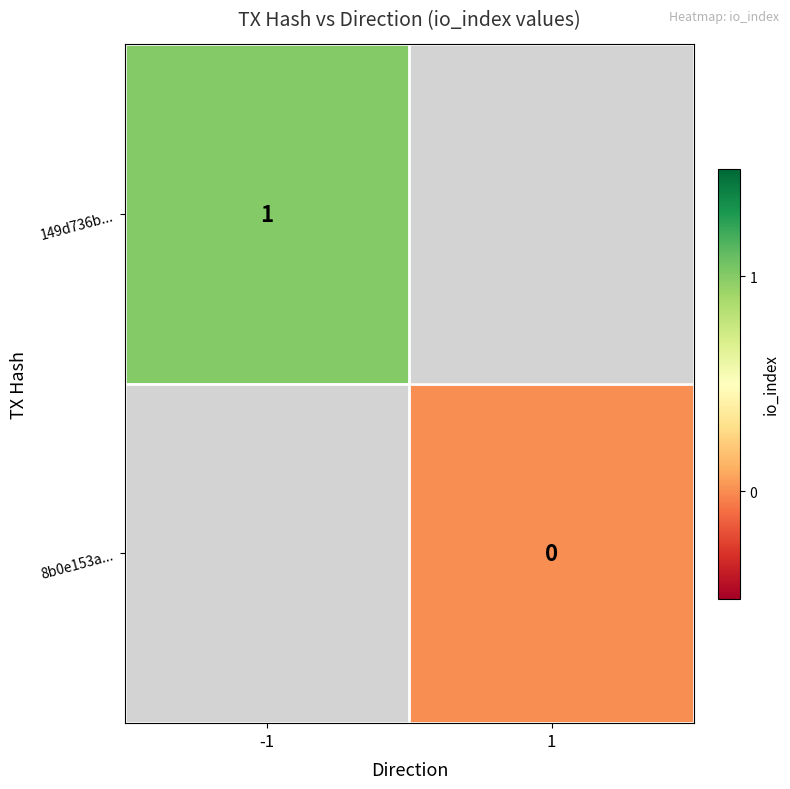

The value of 149d736b... at -1 is 1. True or false?

True